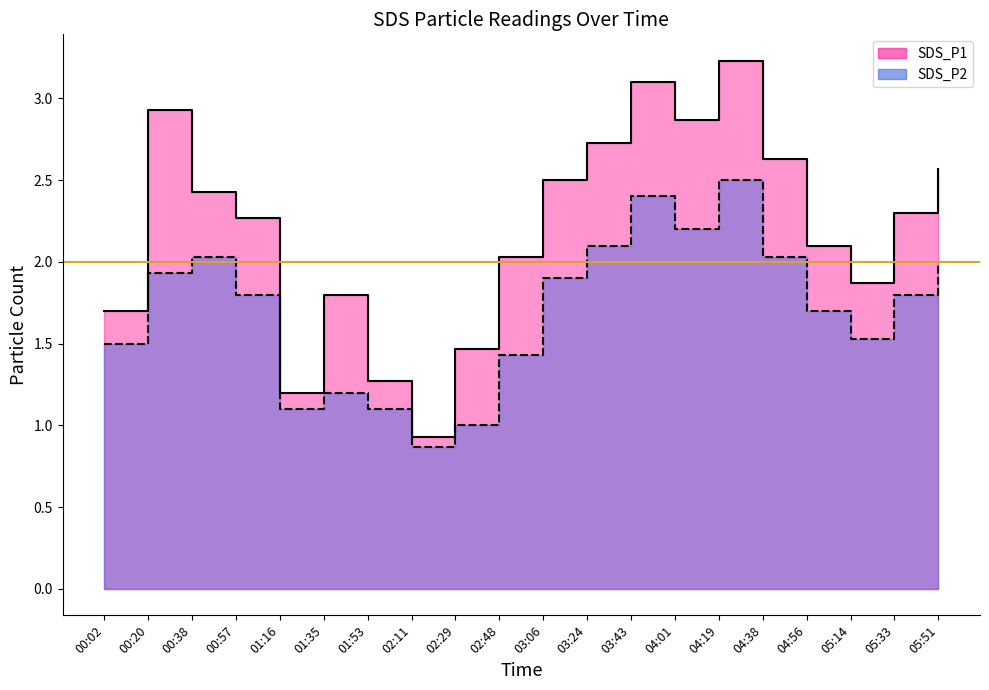

At which label does SDS_P2 reach its peak?

04:19